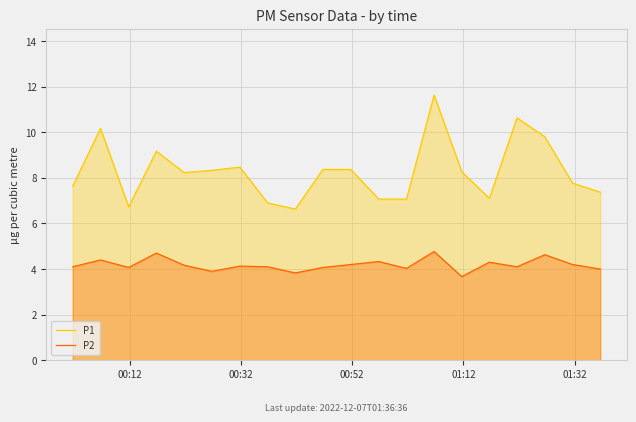

True or false: P1 and P2 cross at least once.

False